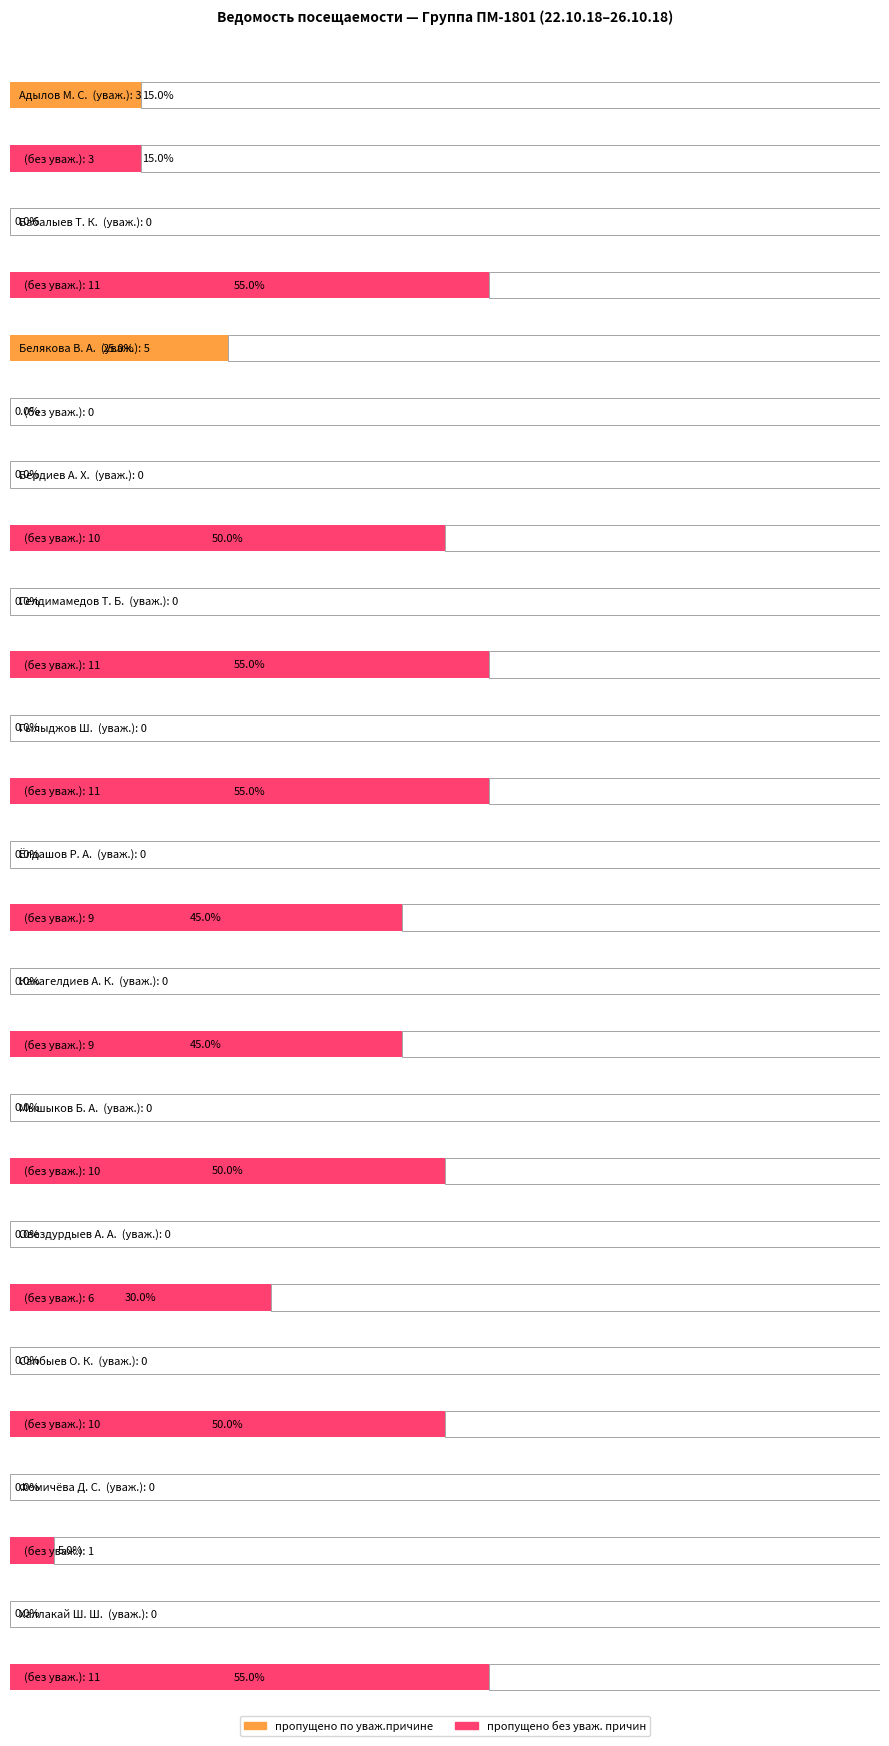

At how many categories does at least one series exceed 7?

9